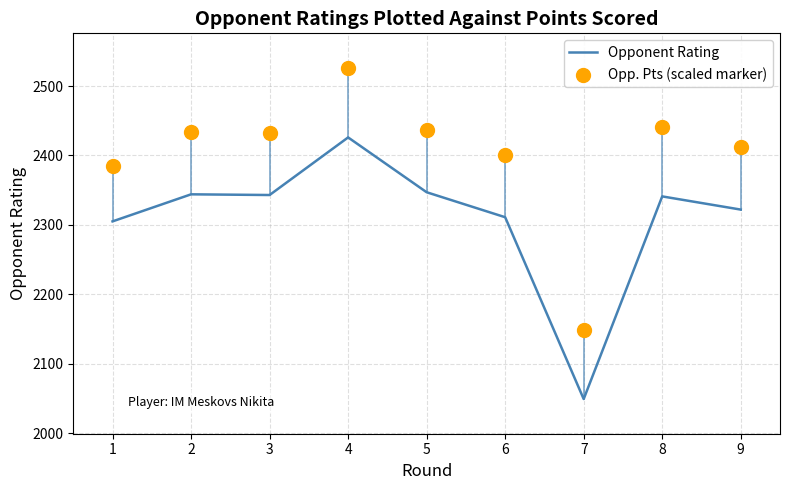

What is the total value across all series at 9?

4734